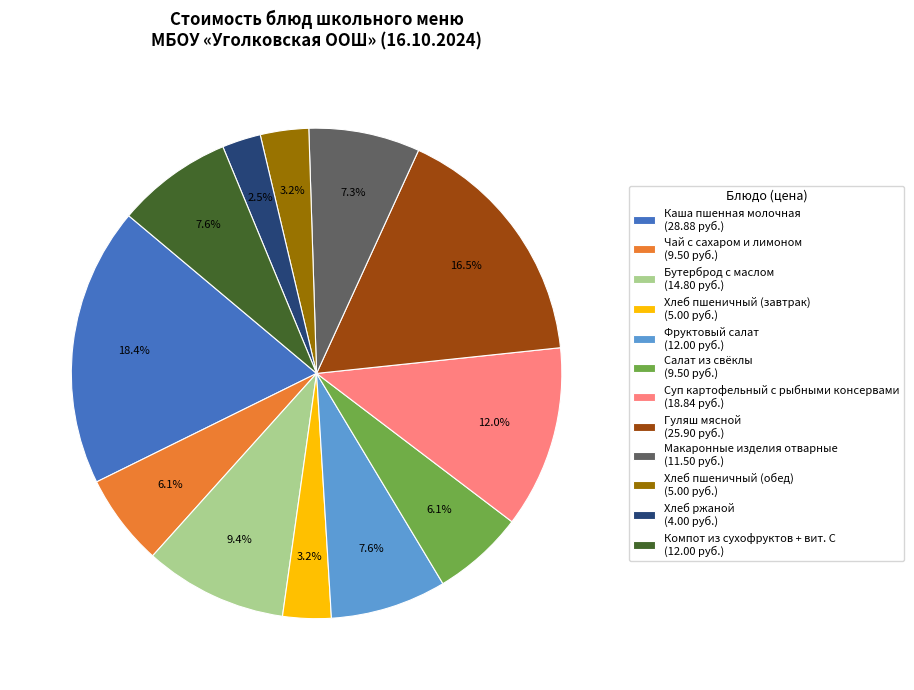

What is the smallest slice in the pie chart?

Хлеб ржаной